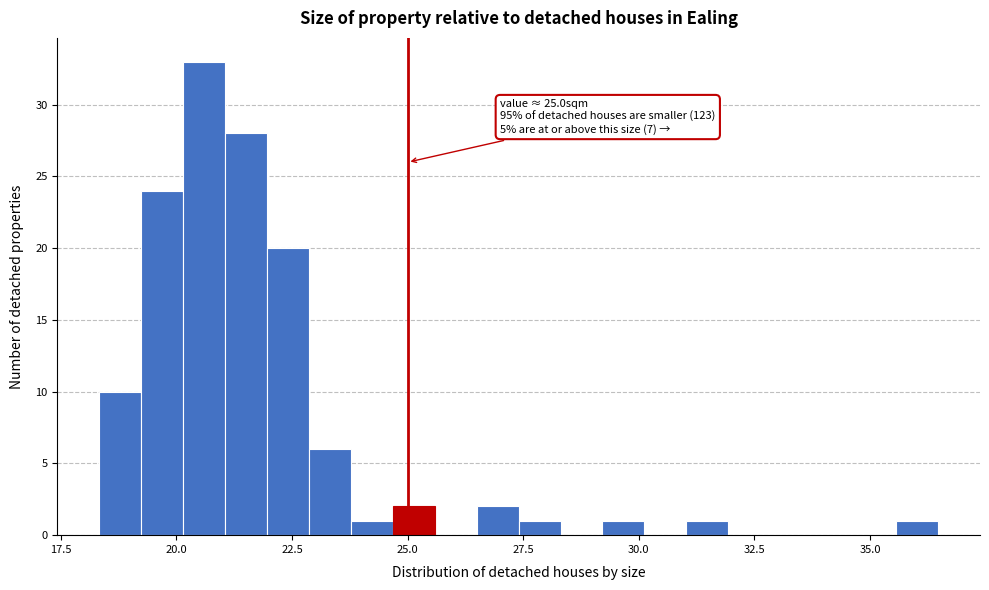

Read against the x-axis, roughly where is the centre of the tallest bar?

20.5